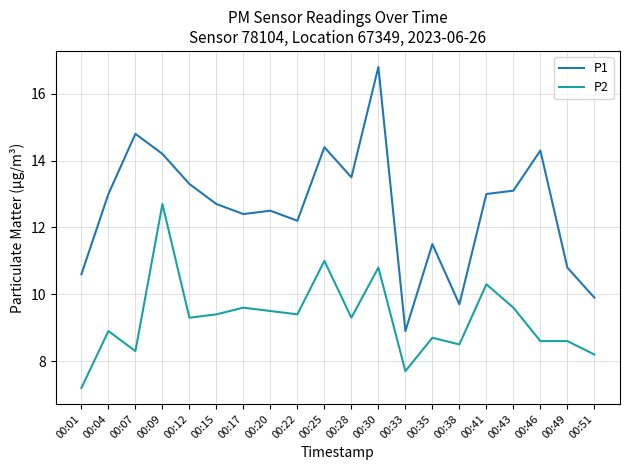

Does the chart display data point markers on the line(s)?

No